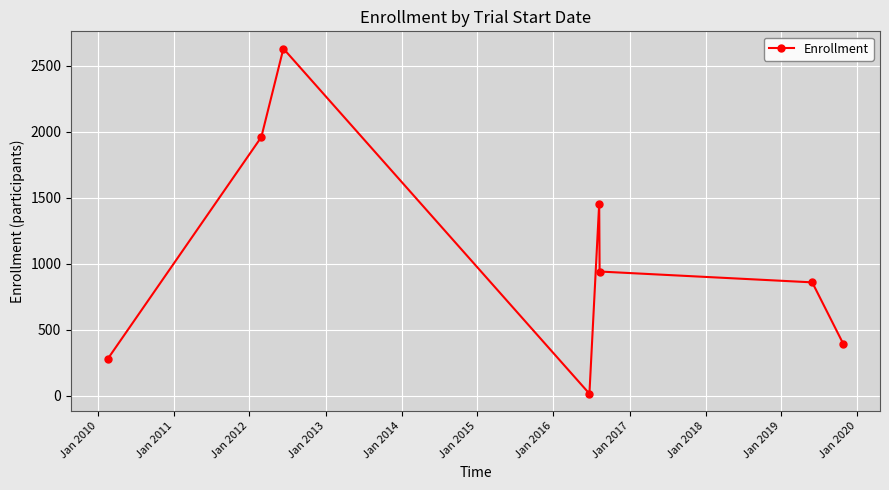

What is the average value?

1067